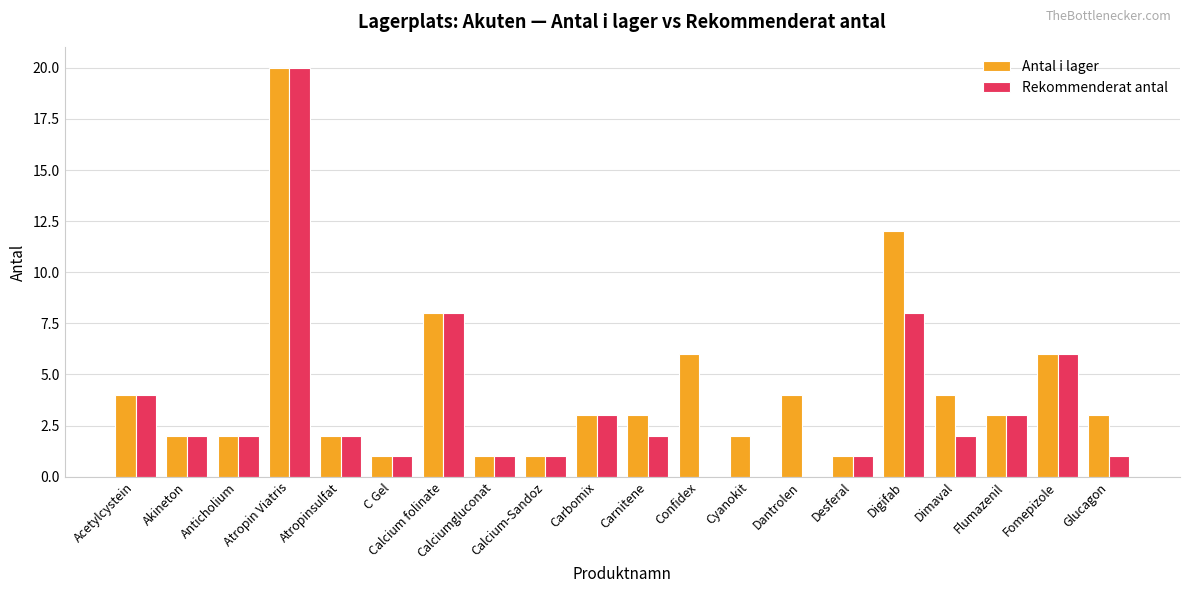

How many groups of bars are there?

20